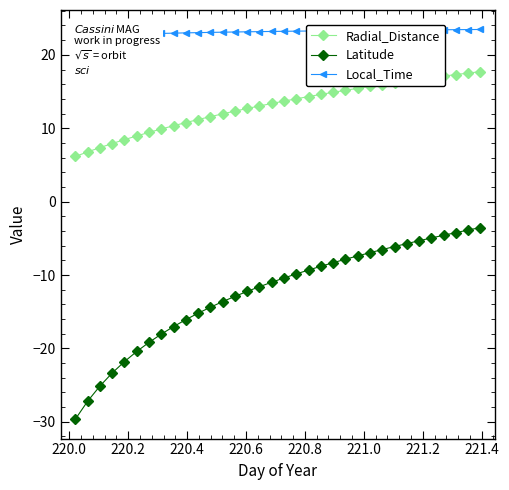

What is the value of the Local_Time point at the 11th from the left?

23.0